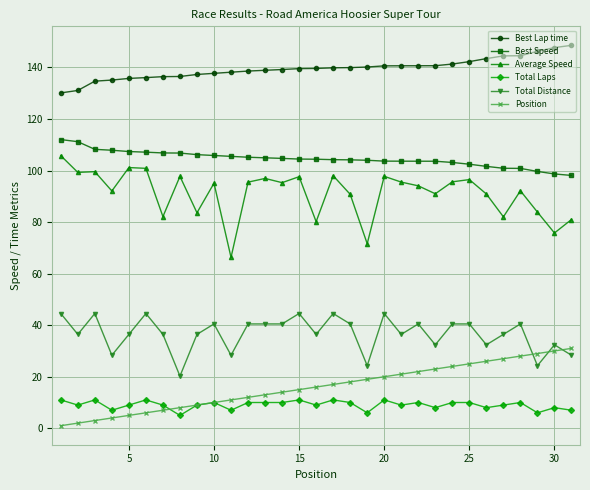

What is the difference between the maximum and minimum values in the Best Speed series?

13.9